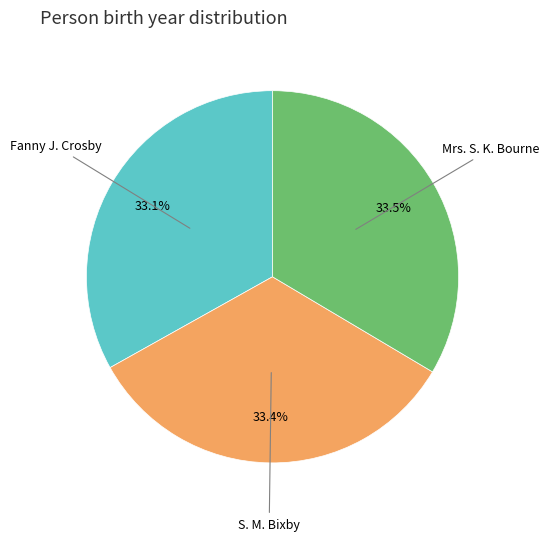

Is there a majority slice in this chart?

No